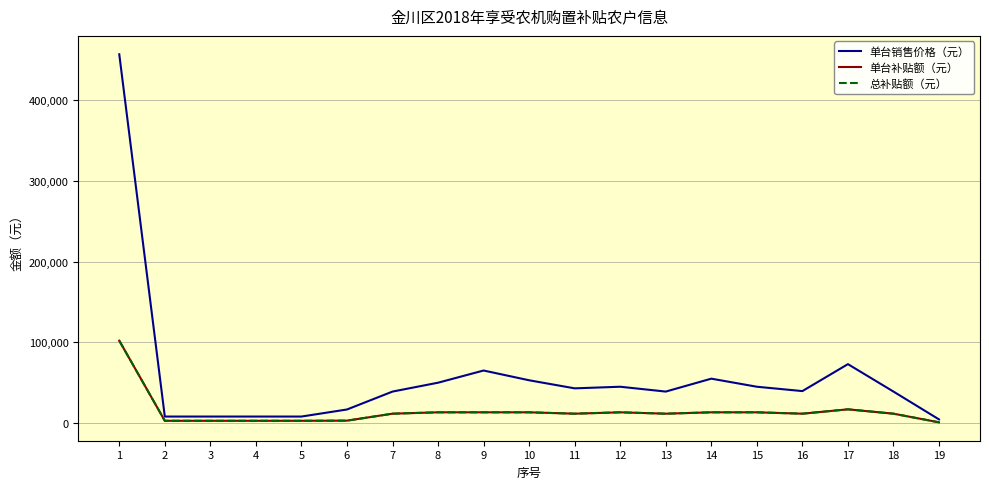

True or false: 单台补贴额（元） has a value of 963 at 4.

False